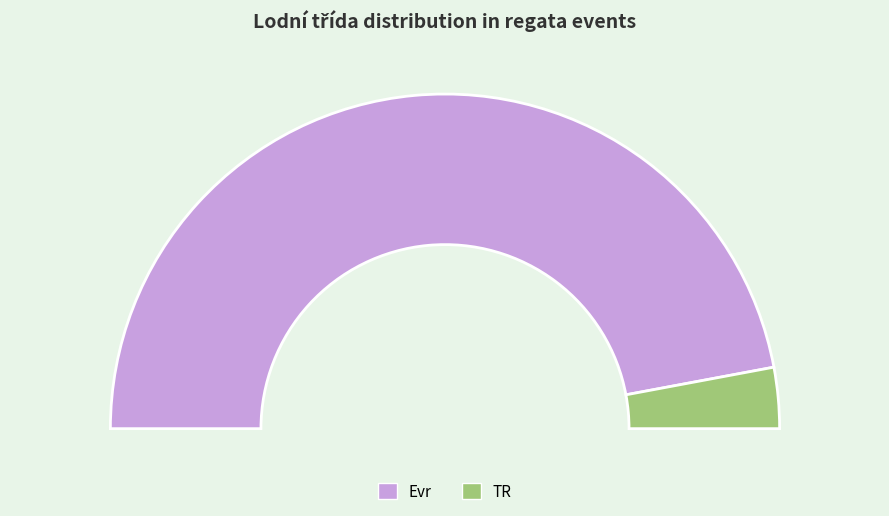

Count the number of slices in the pie.

2